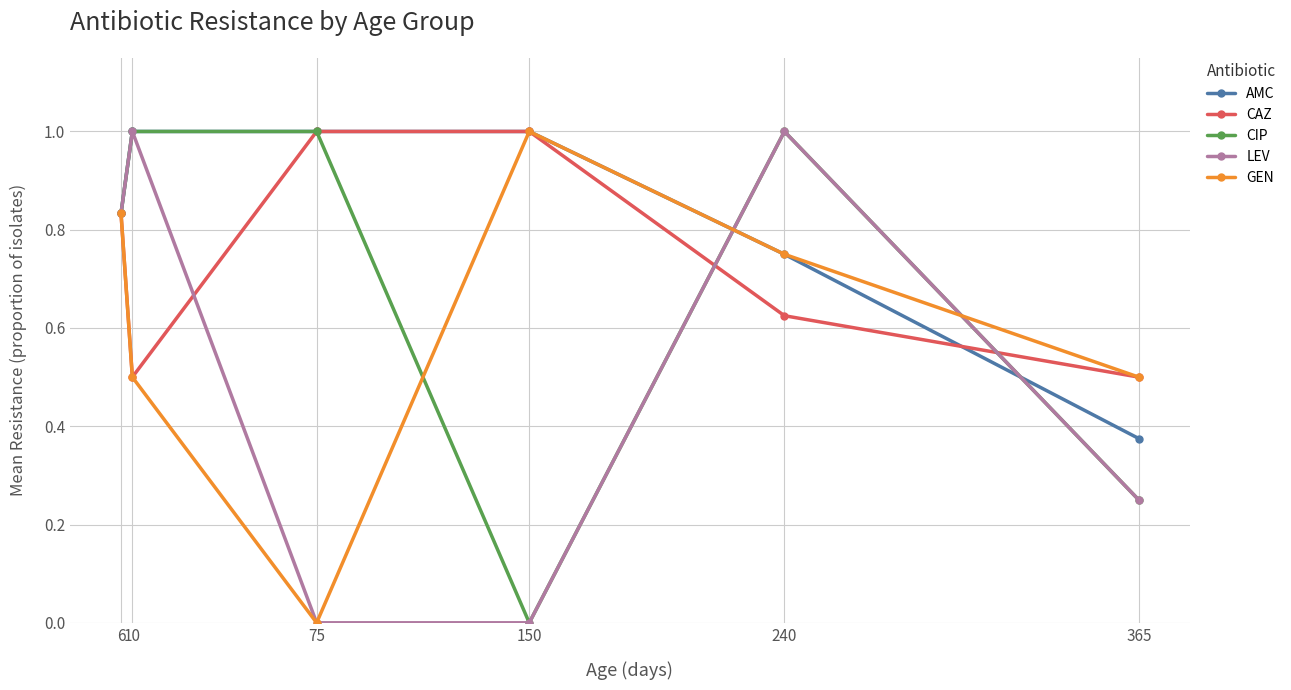

What is the total value across all series at 365?

1.9